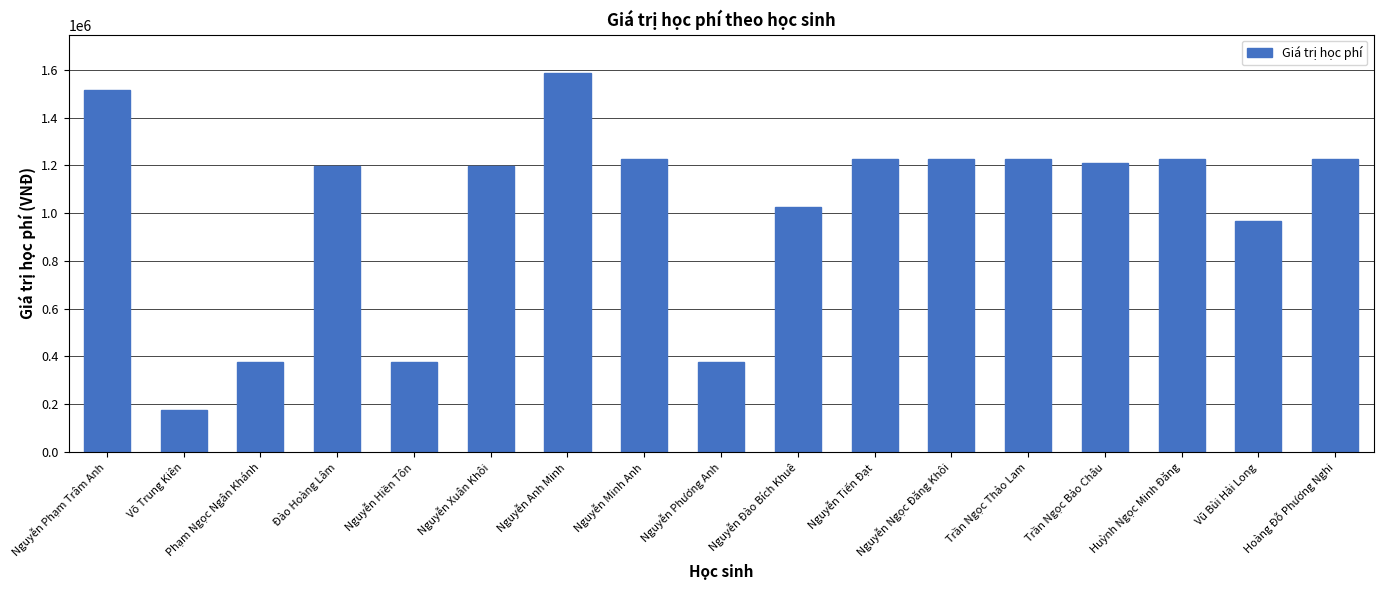

Read the value at Trần Ngọc Thảo Lam, to the nearest 10.

1227000